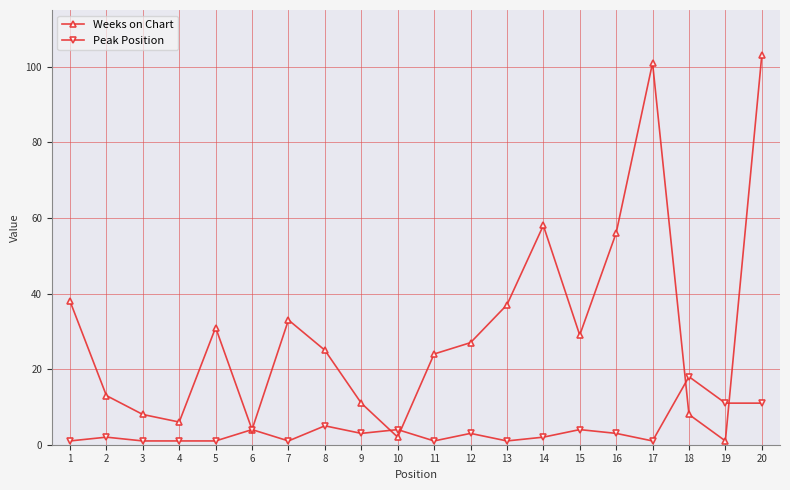

Rank the series by their average value, from lowest to highest.

Peak Position, Weeks on Chart